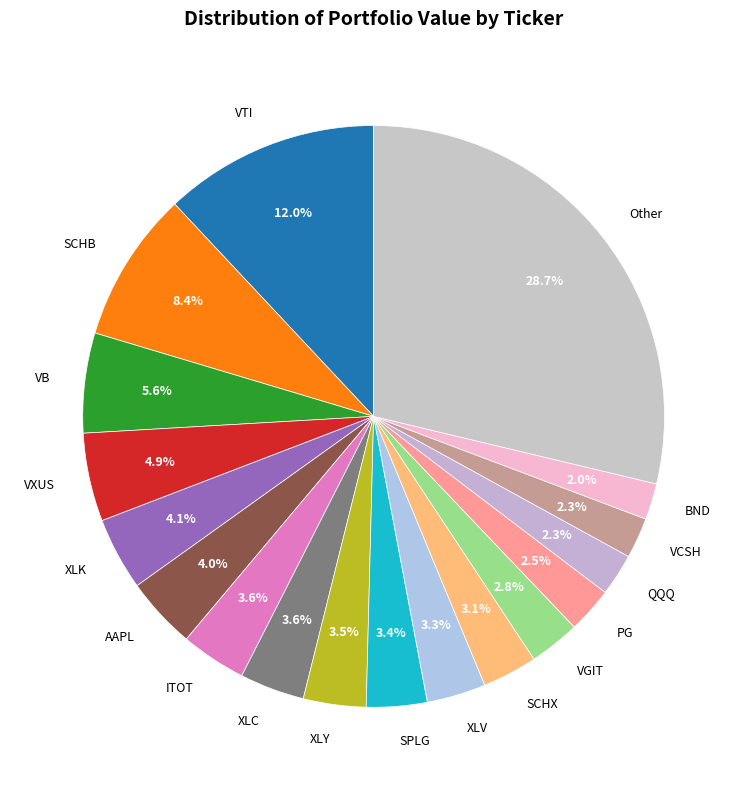

Between VTI and SCHB, which is larger?

VTI